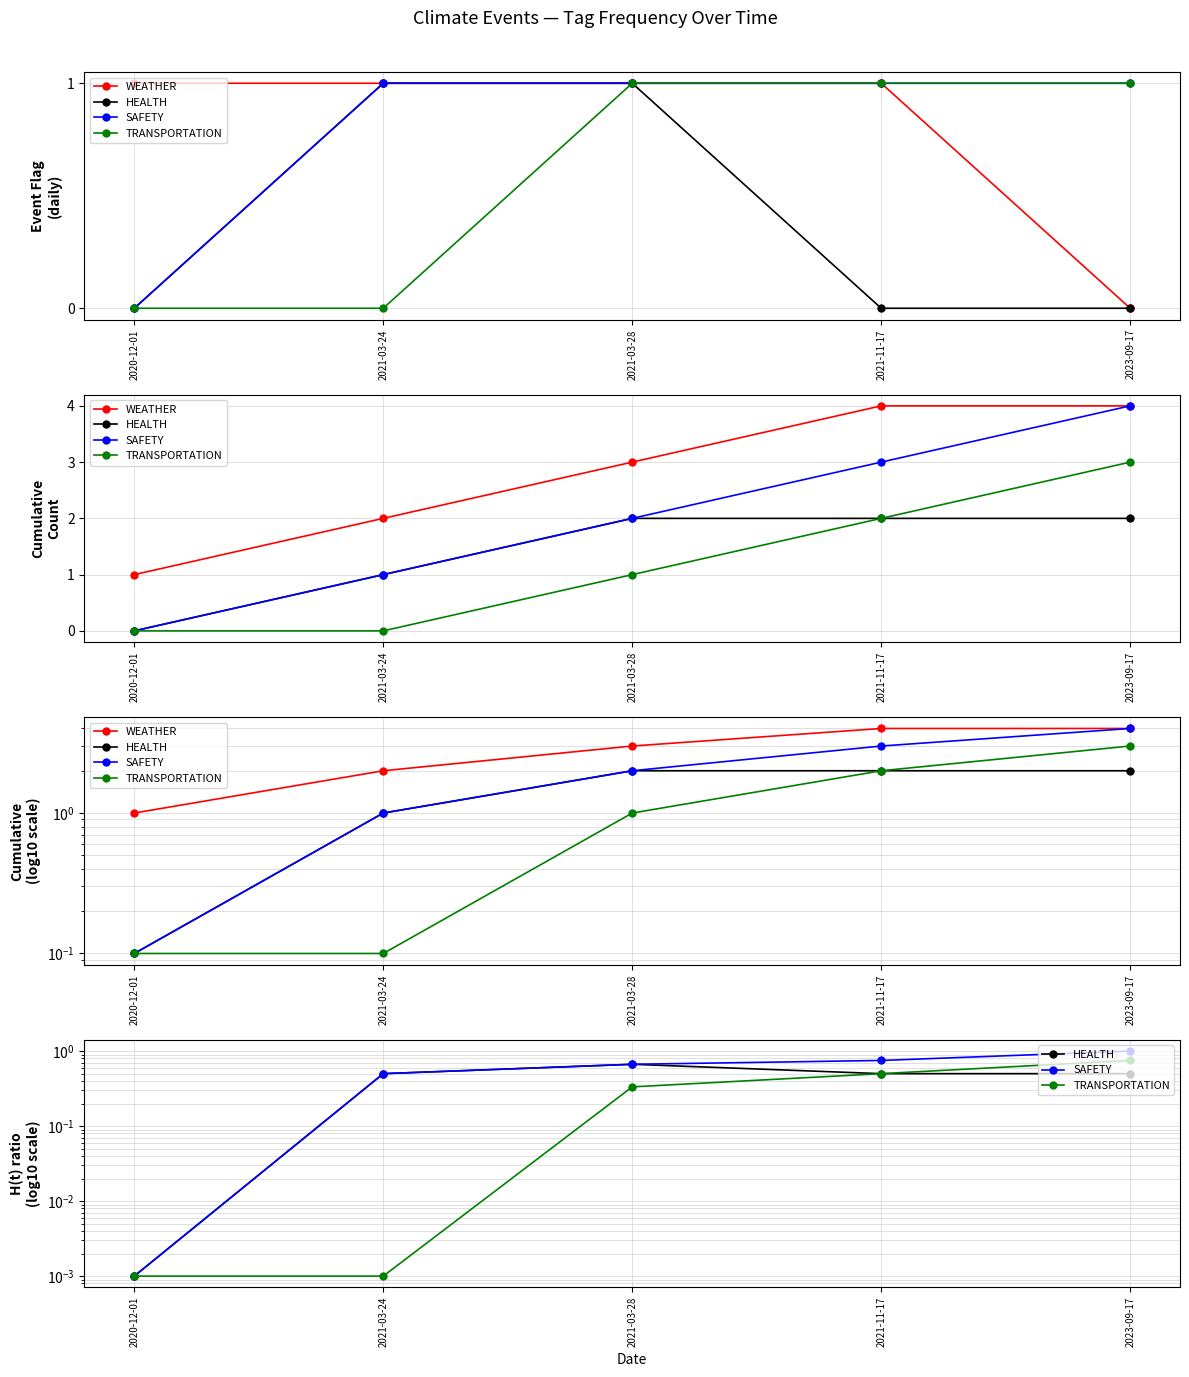

Rank the series at 2021-03-28 from lowest to highest value.

TRANSPORTATION, HEALTH, SAFETY, WEATHER